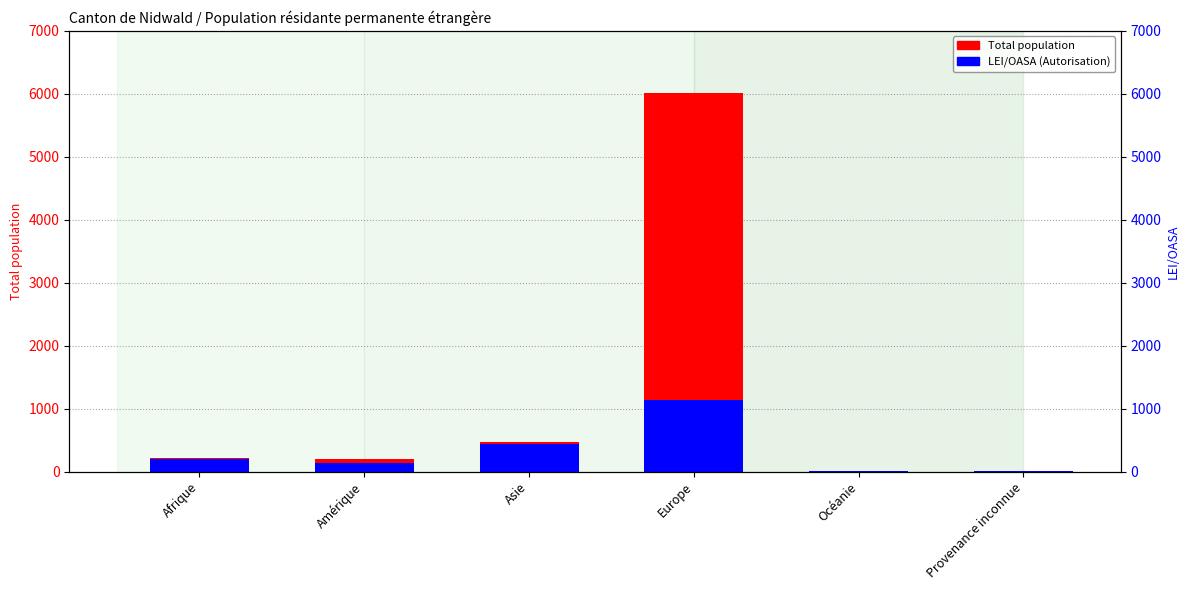

What is the total value across all series at Asie?

907